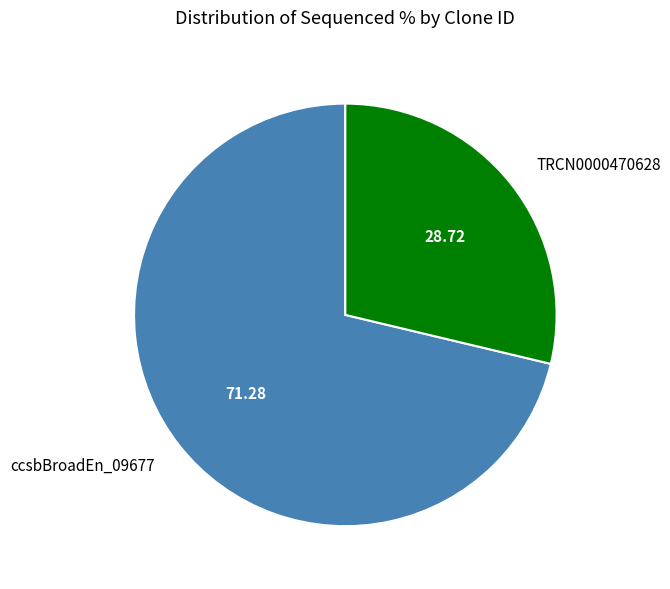

Is there any slice that represents more than half of the pie?

Yes